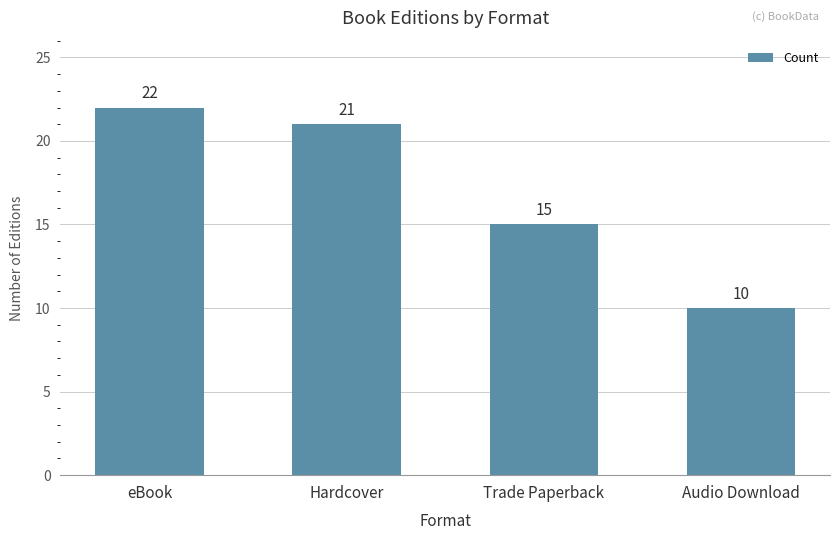

What is the sum of all values?

68